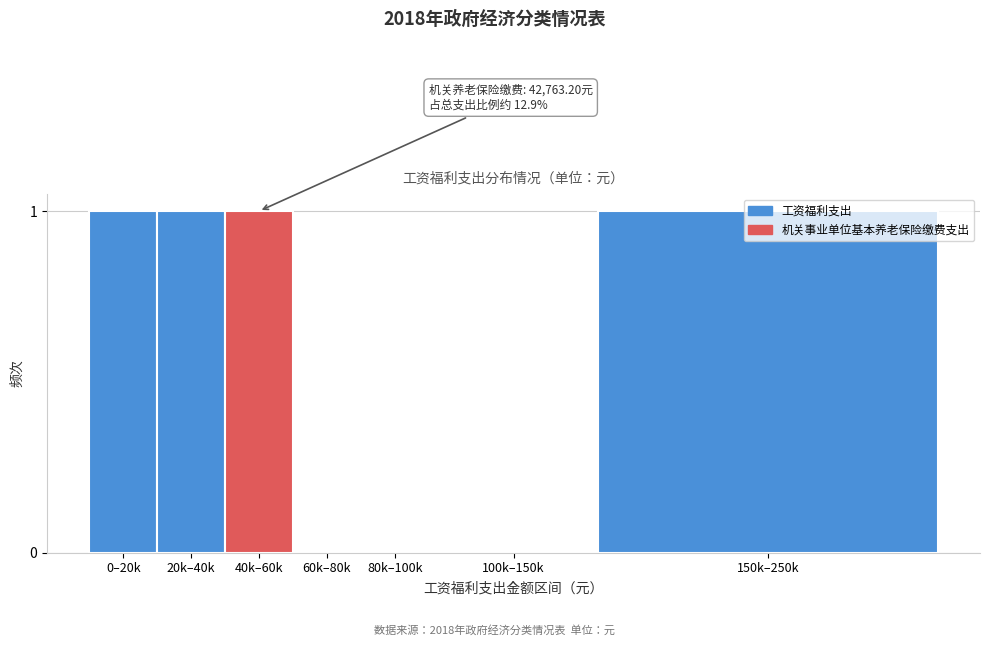

What is the sum of all values?

4